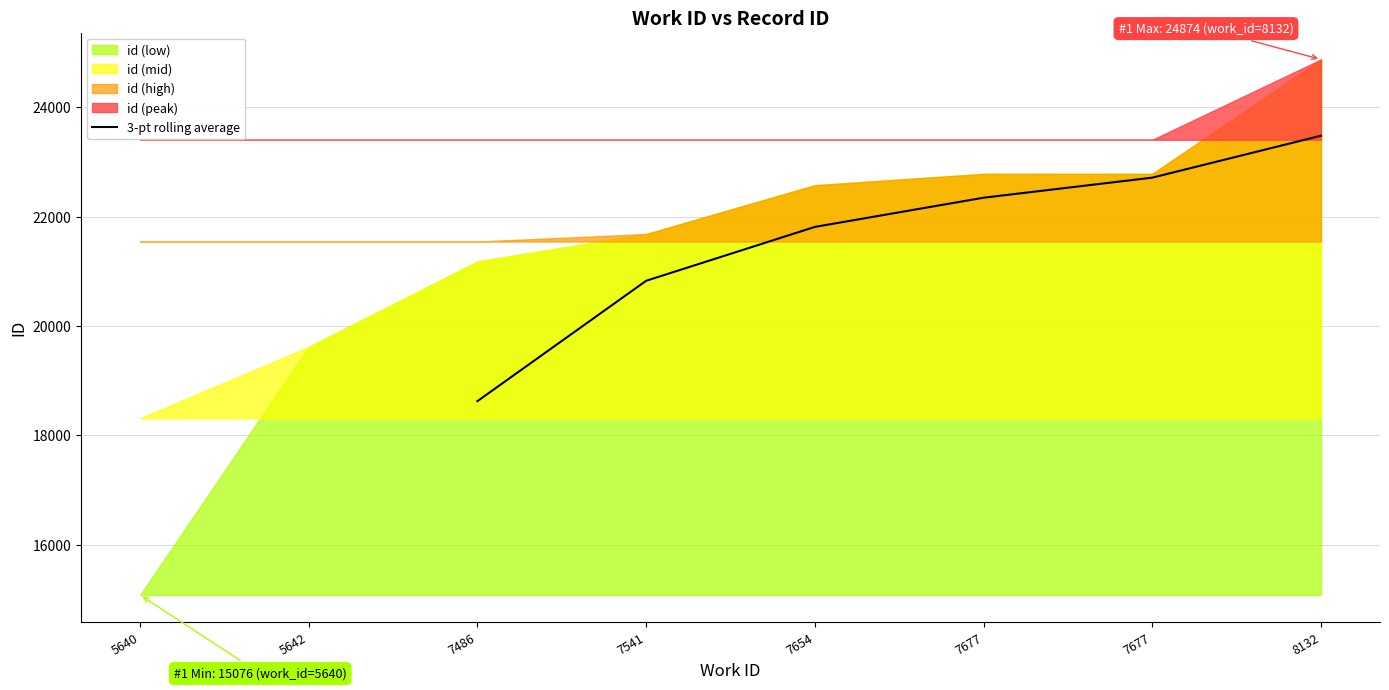

What is the change in value from 7654 to 7677?

+534.0